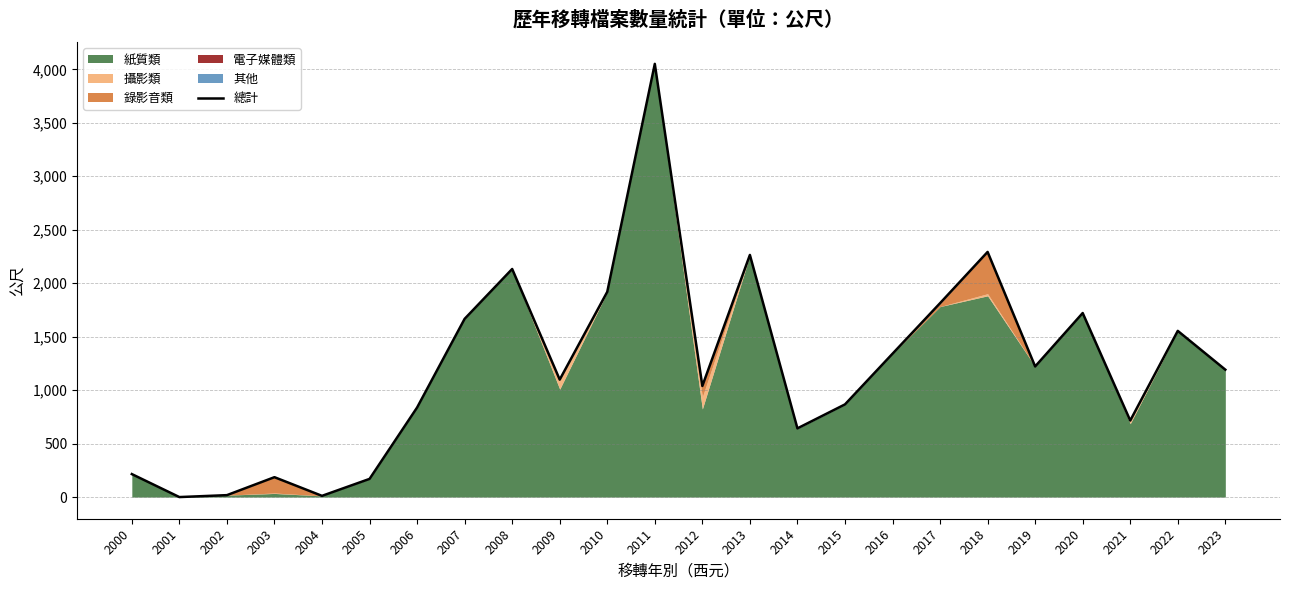

Approximately how many times larger is the value at 2004 compared to 2002?

0.6